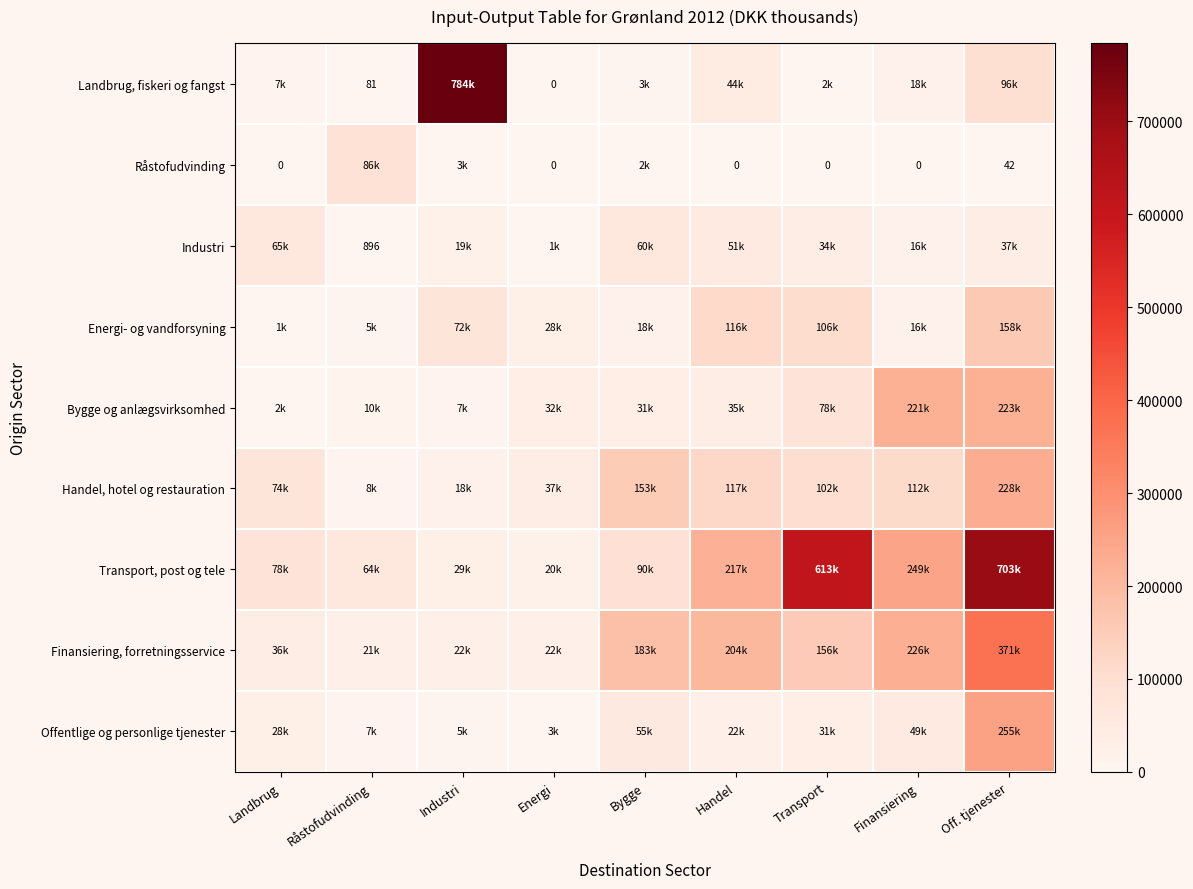

How many data points in Energi- og vandforsyning are above 27661?

4